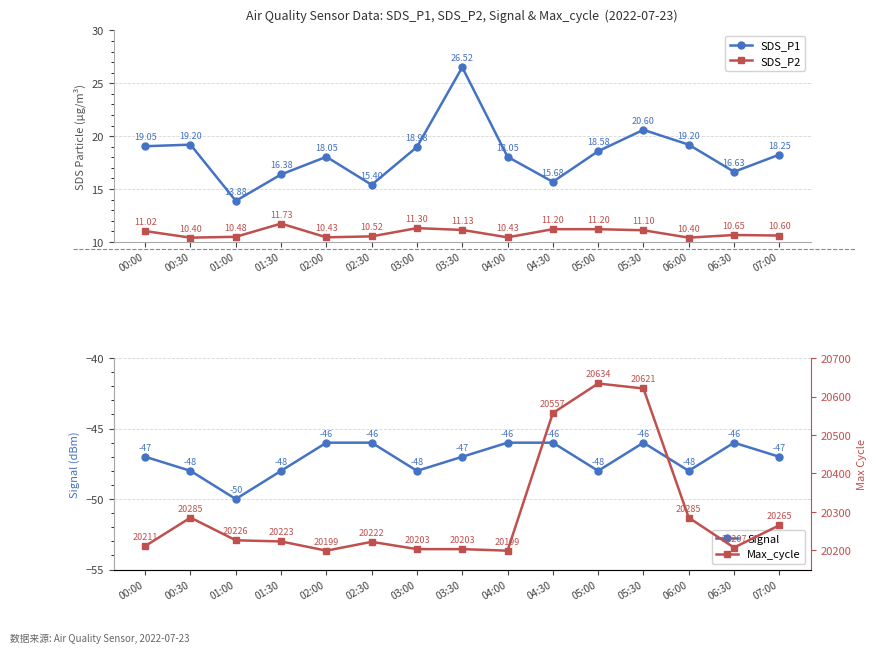

At which category does the chart reach its minimum across all series?

01:00